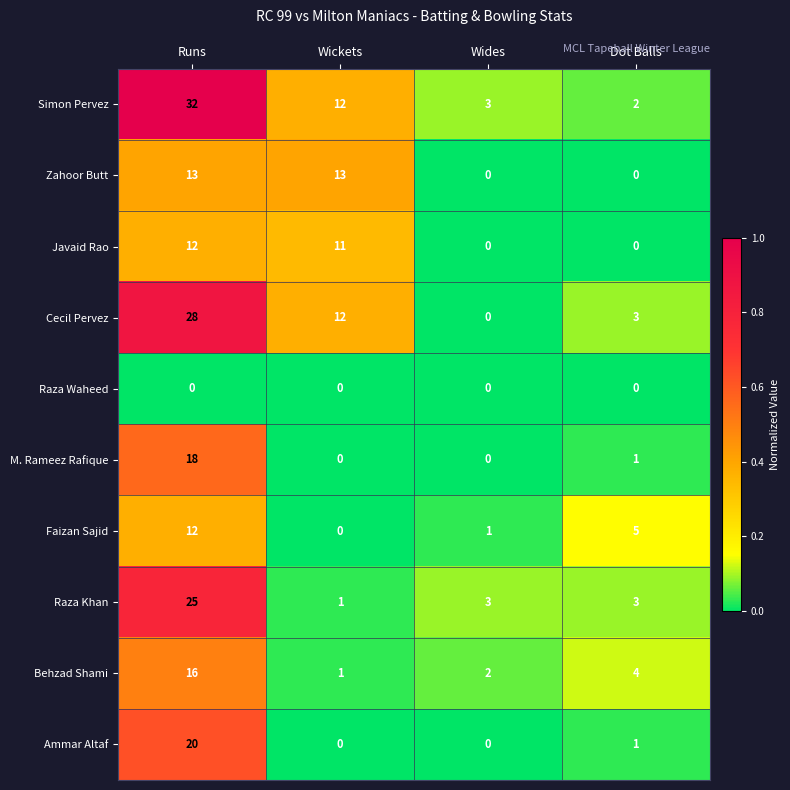

Rank the categories by Cecil Pervez value from highest to lowest.

Runs, Wickets, Dot Balls, Wides